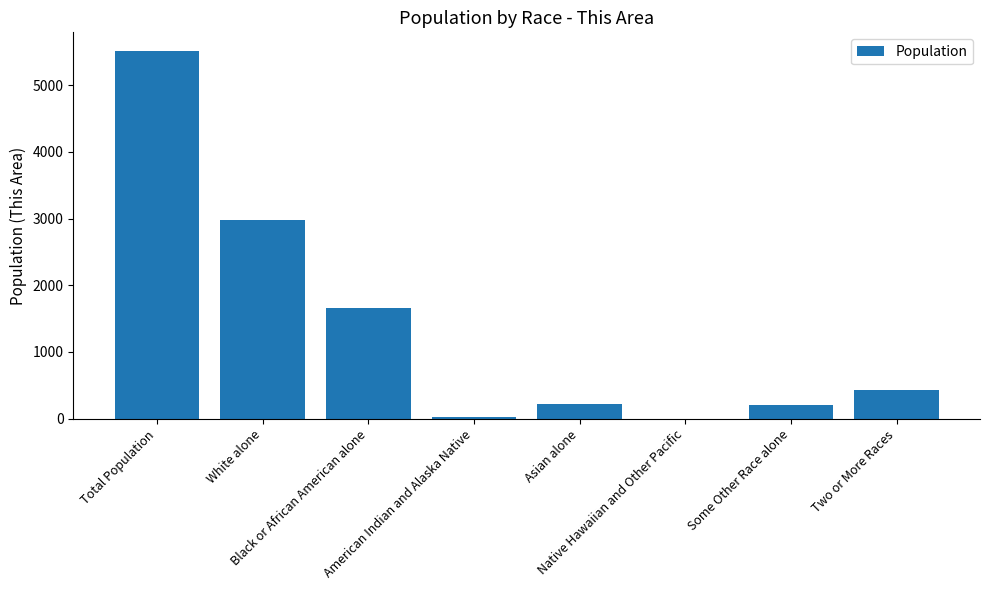

How many distinct data groups are displayed?

1